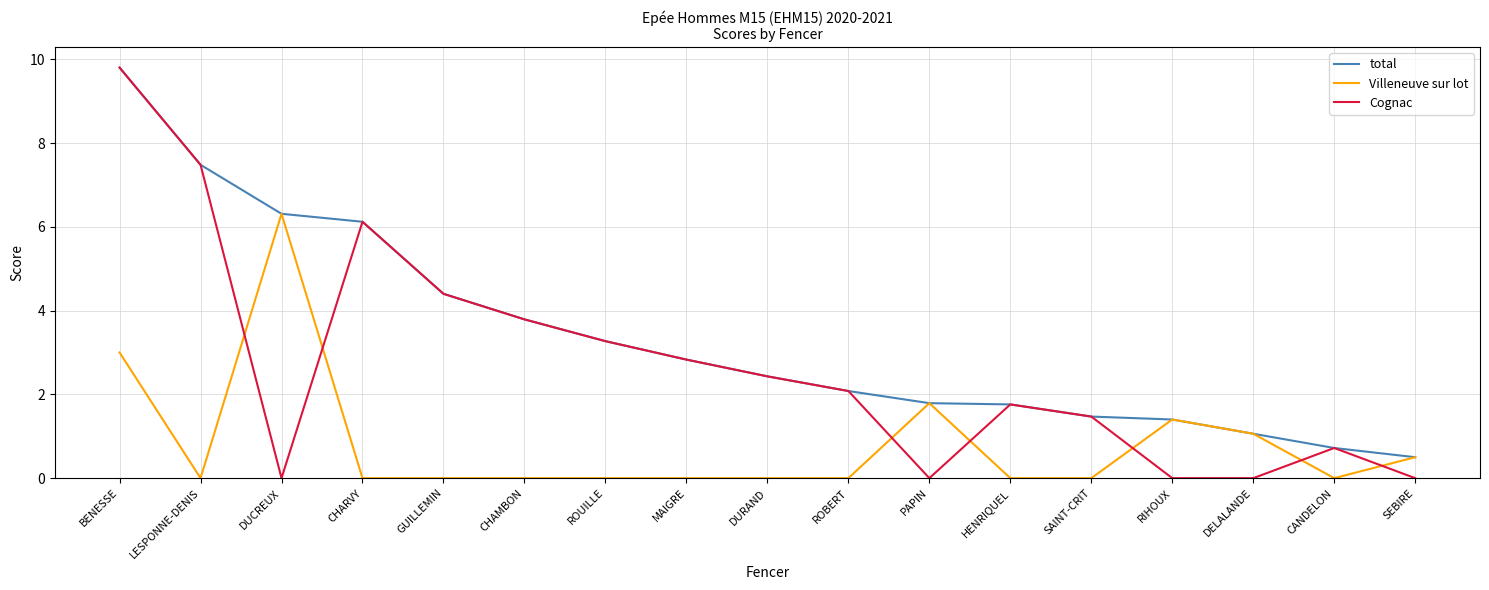

How many values in the Cognac series are below 2?

8